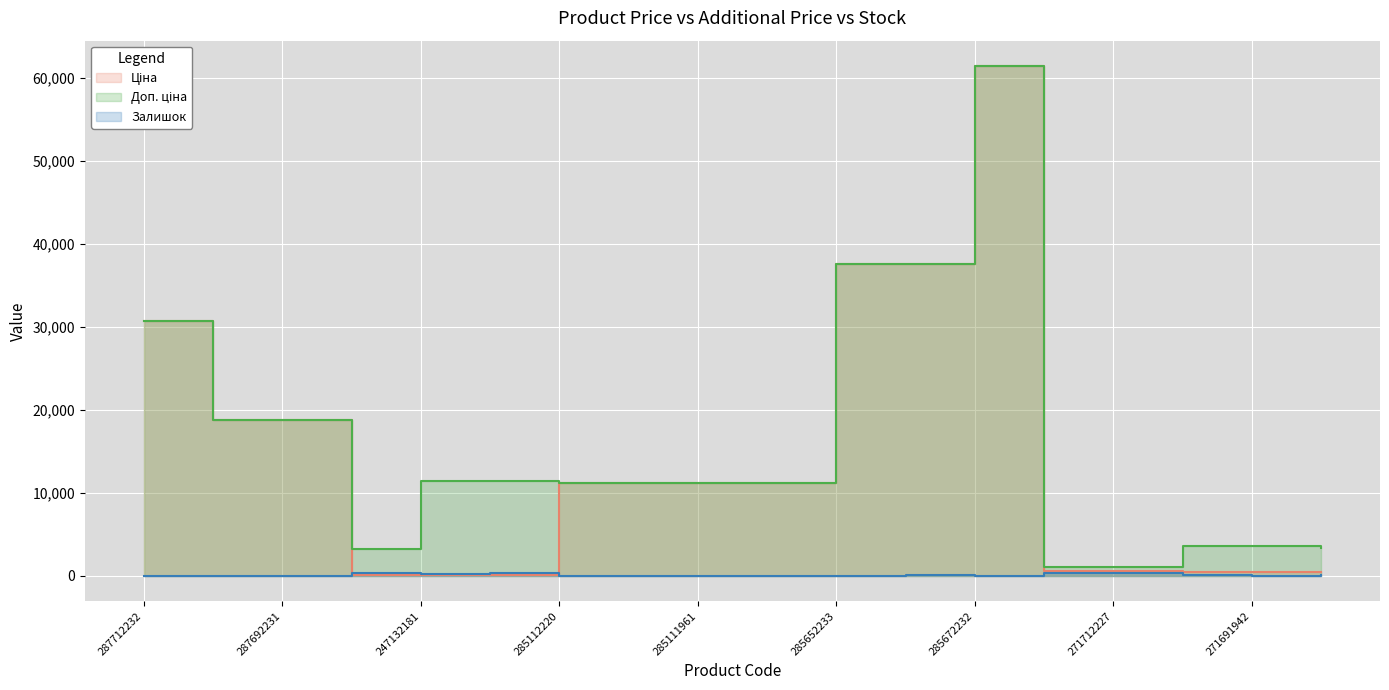

Is it true that Доп. ціна equals 21660.7 at 285672232?

False